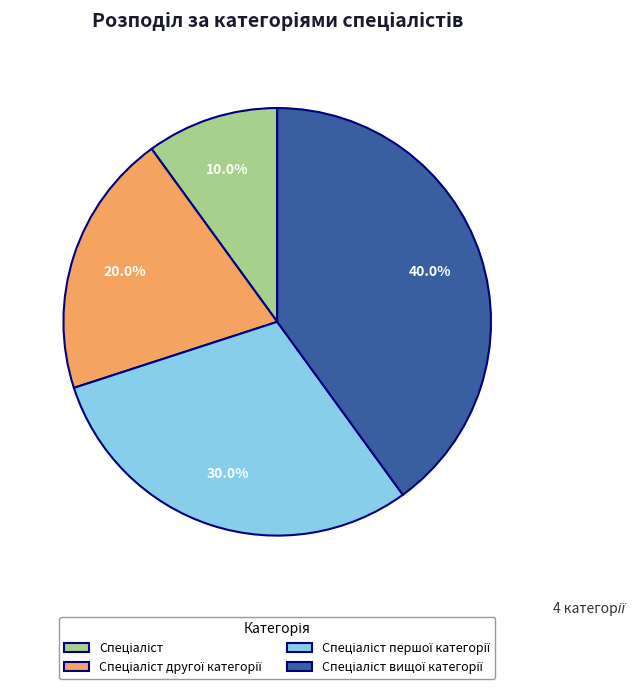

Does any single category account for the majority?

No